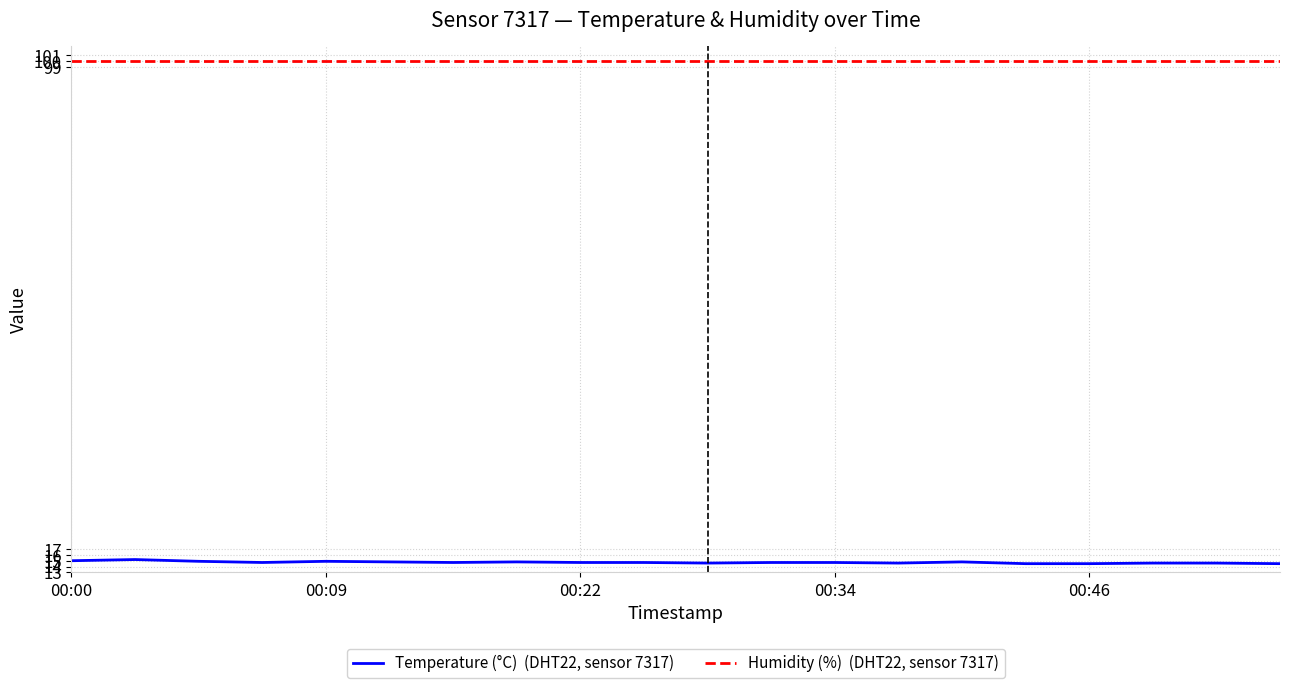

What is the minimum value shown in the chart?

14.5